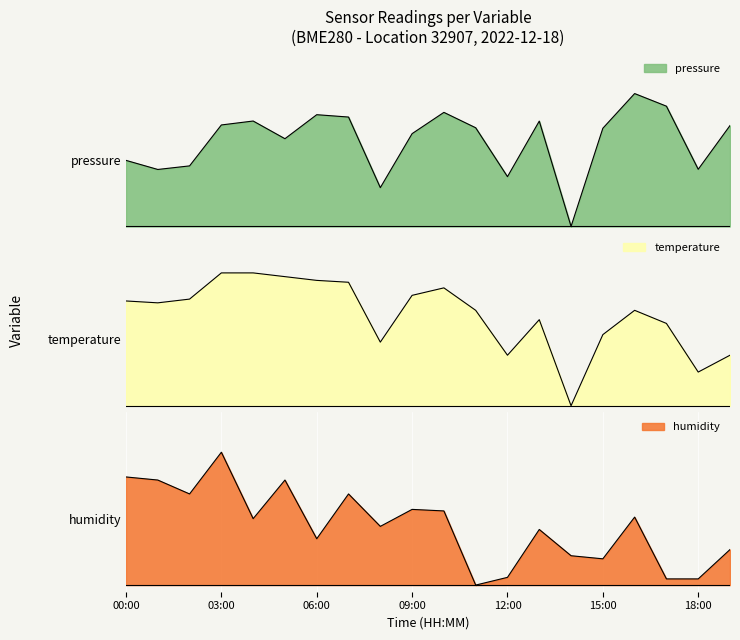

At how many categories does at least one series exceed 0?

20